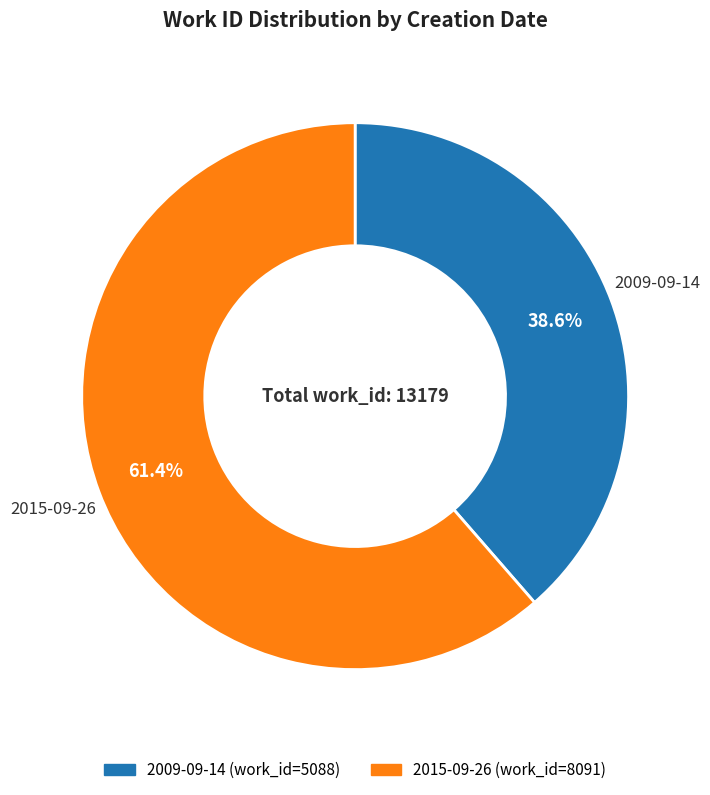

Rank the categories by value from highest to lowest.

2015-09-26, 2009-09-14